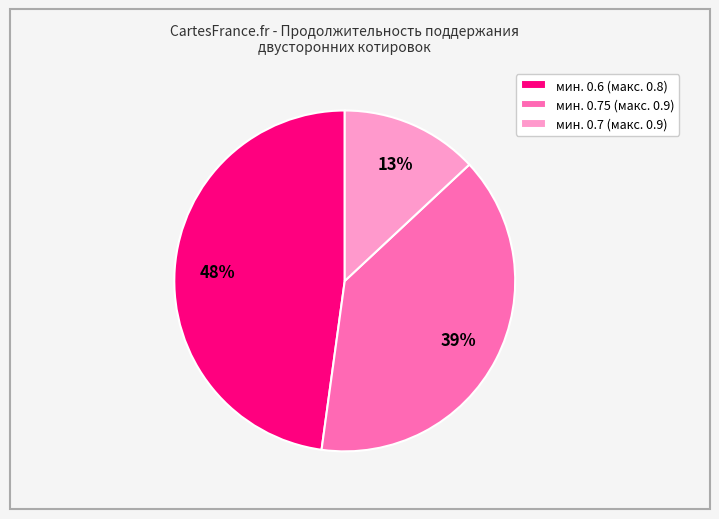

Do мин. 0.6 (макс. 0.8) and мин. 0.7 (макс. 0.9) together represent more than half of the pie?

Yes